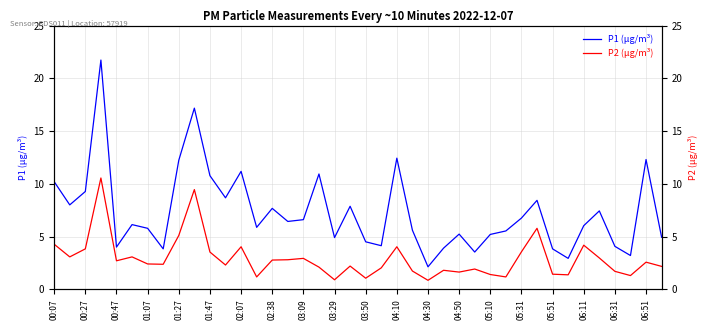

True or false: P2 (µg/m³) and P1 (µg/m³) cross at least once.

False